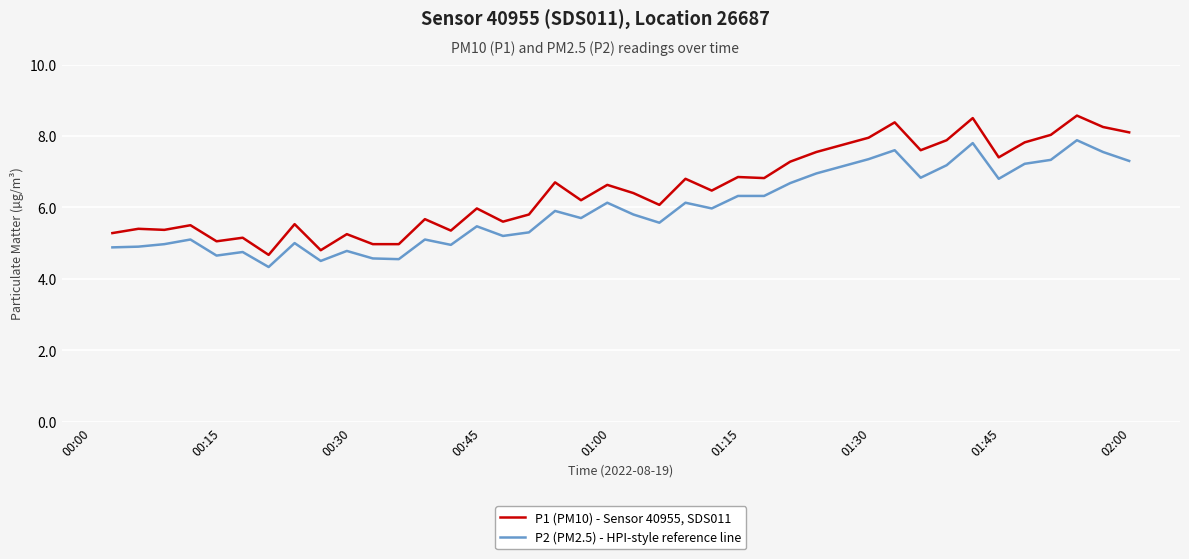

Which series has the widest spread of values?

P1 (PM10) - Sensor 40955, SDS011